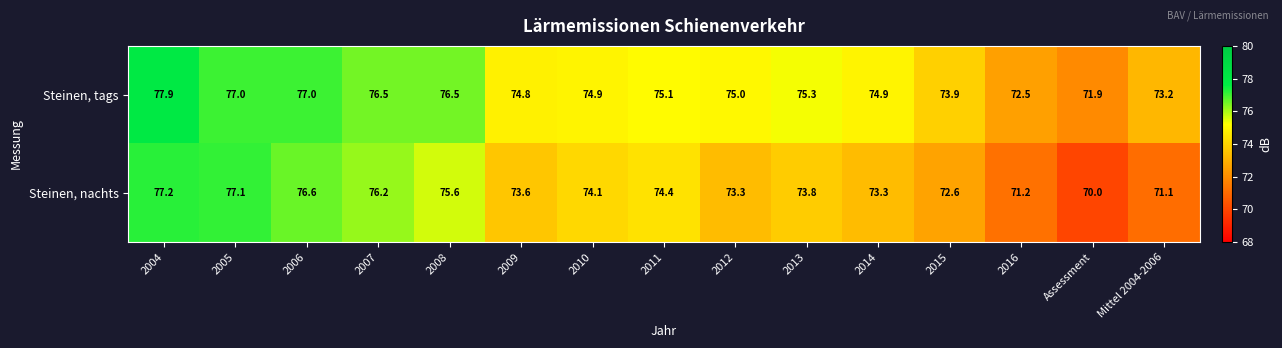

At 2011, list the series in order from smallest to largest.

Steinen, nachts, Steinen, tags